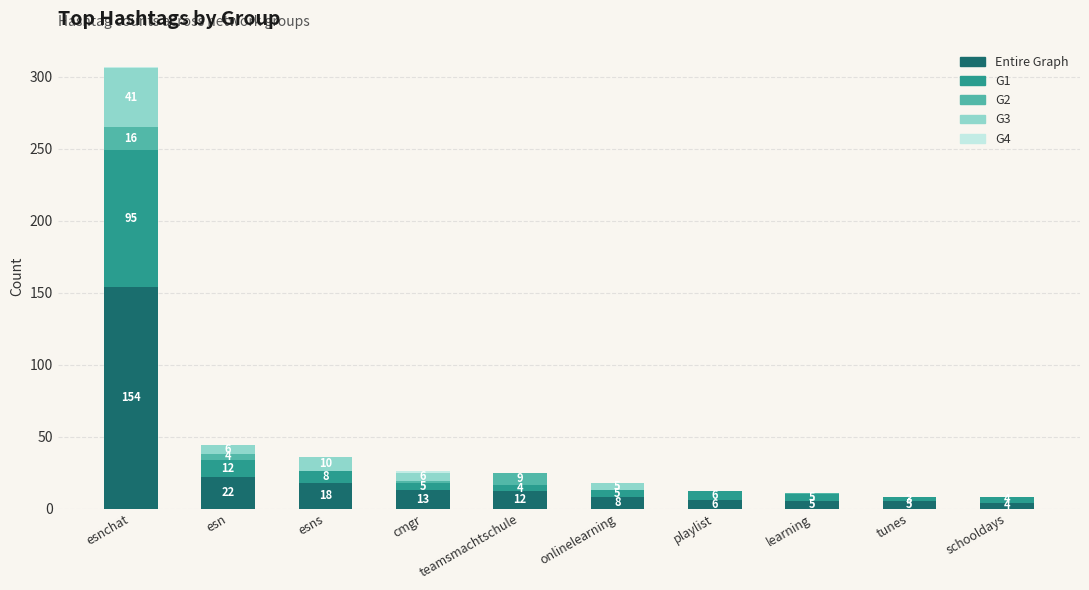

What is the maximum value for Entire Graph?

154